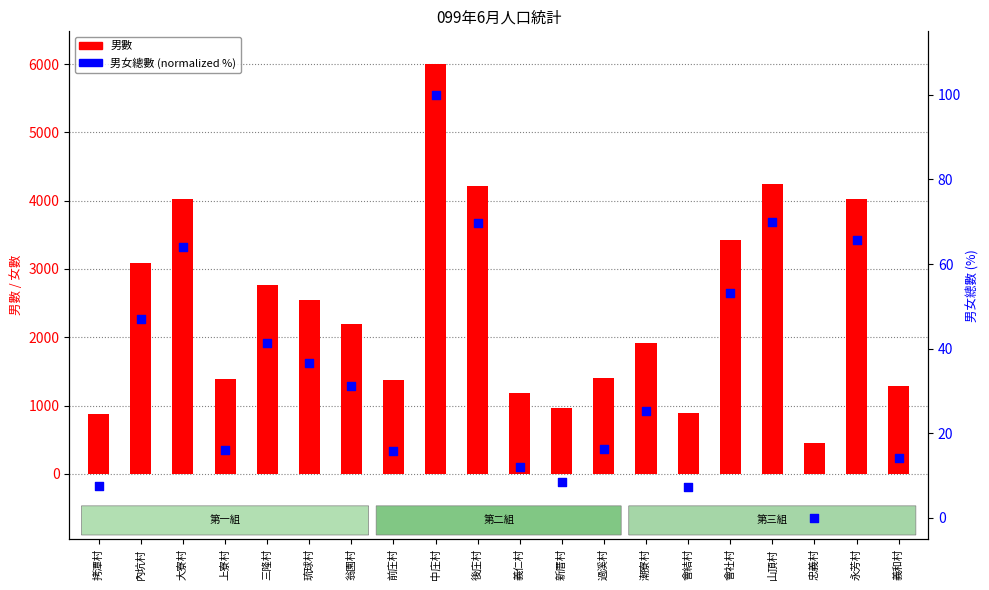

Is the value of 男數 at 過溪村 greater than the value of 男女總數 (normalized %) at 永芳村?

Yes